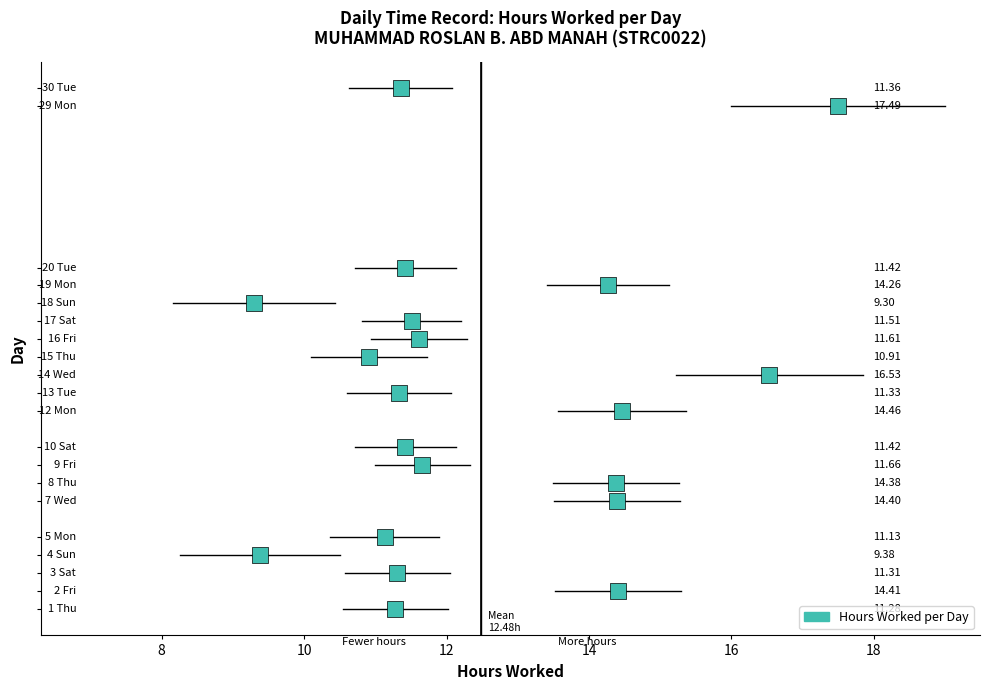

What is the range of Y values (max minus min)?

29